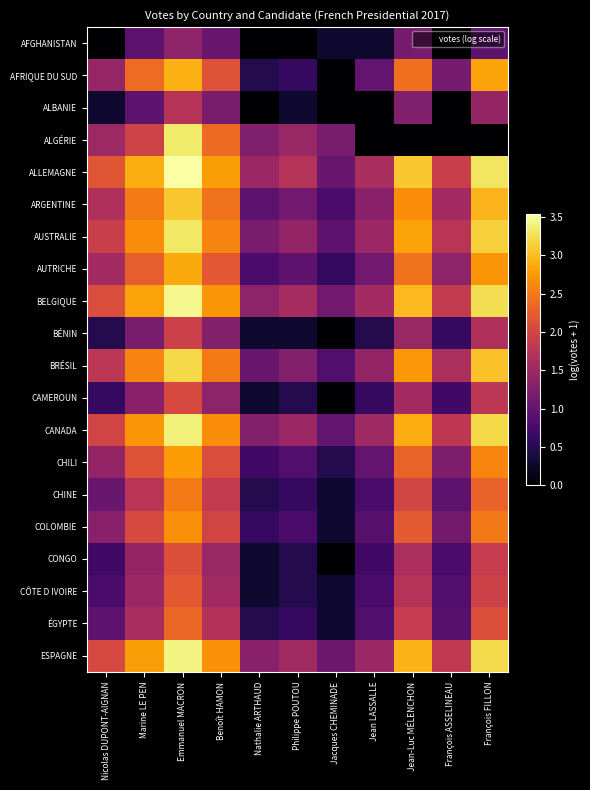

What is the total value across all series at Jacques CHEMINADE?

10.6